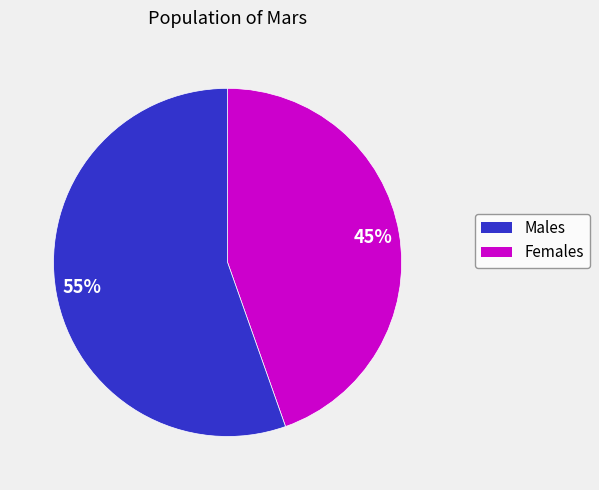

Count the number of slices in the pie.

2